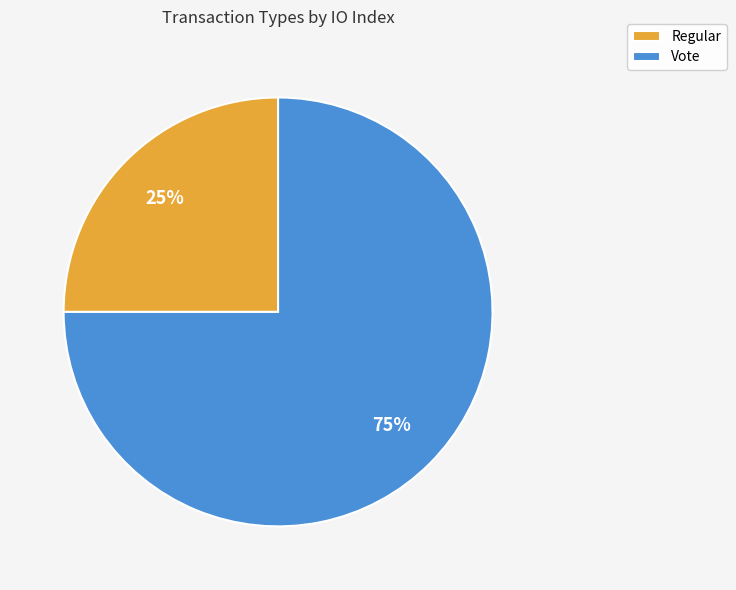

Combined, do Vote and Regular account for over 50%?

Yes